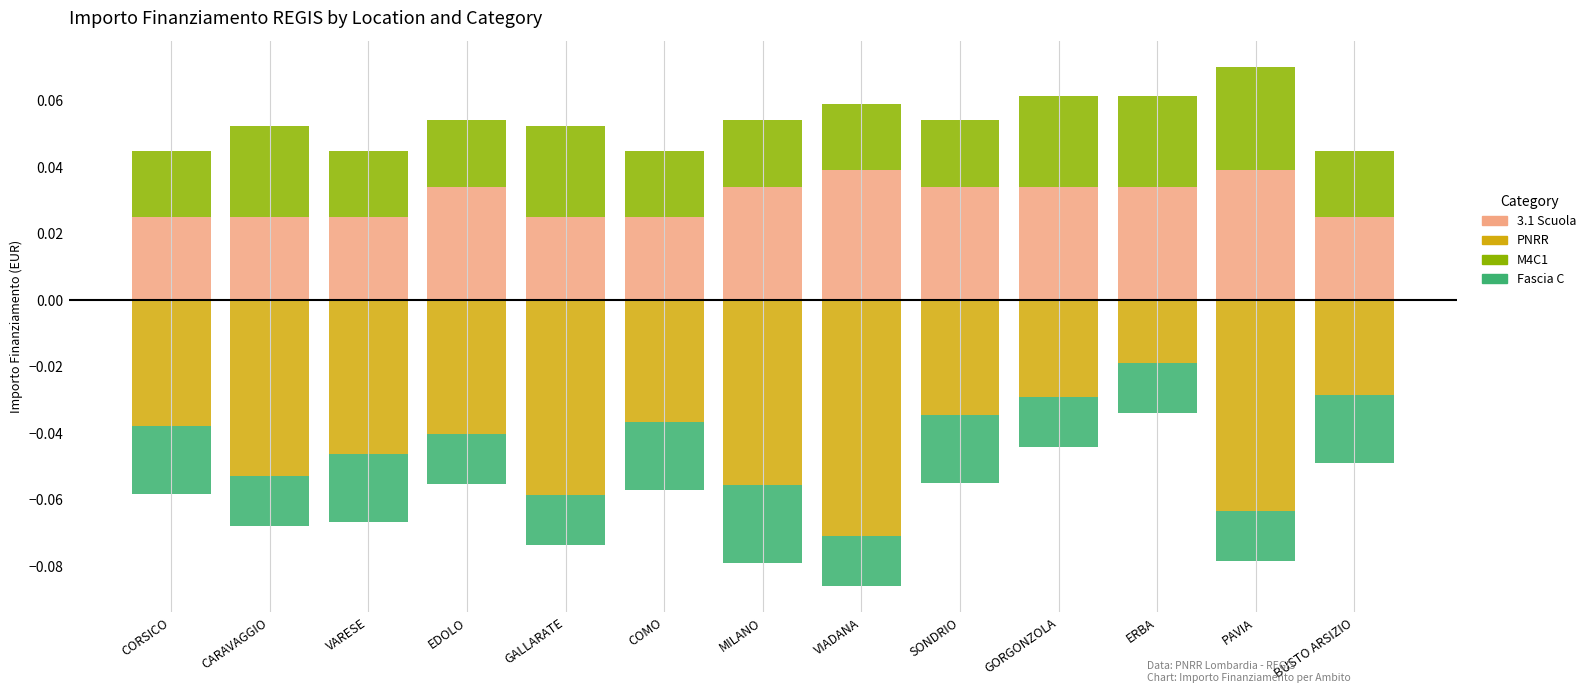

Count the number of categories in the chart.

13